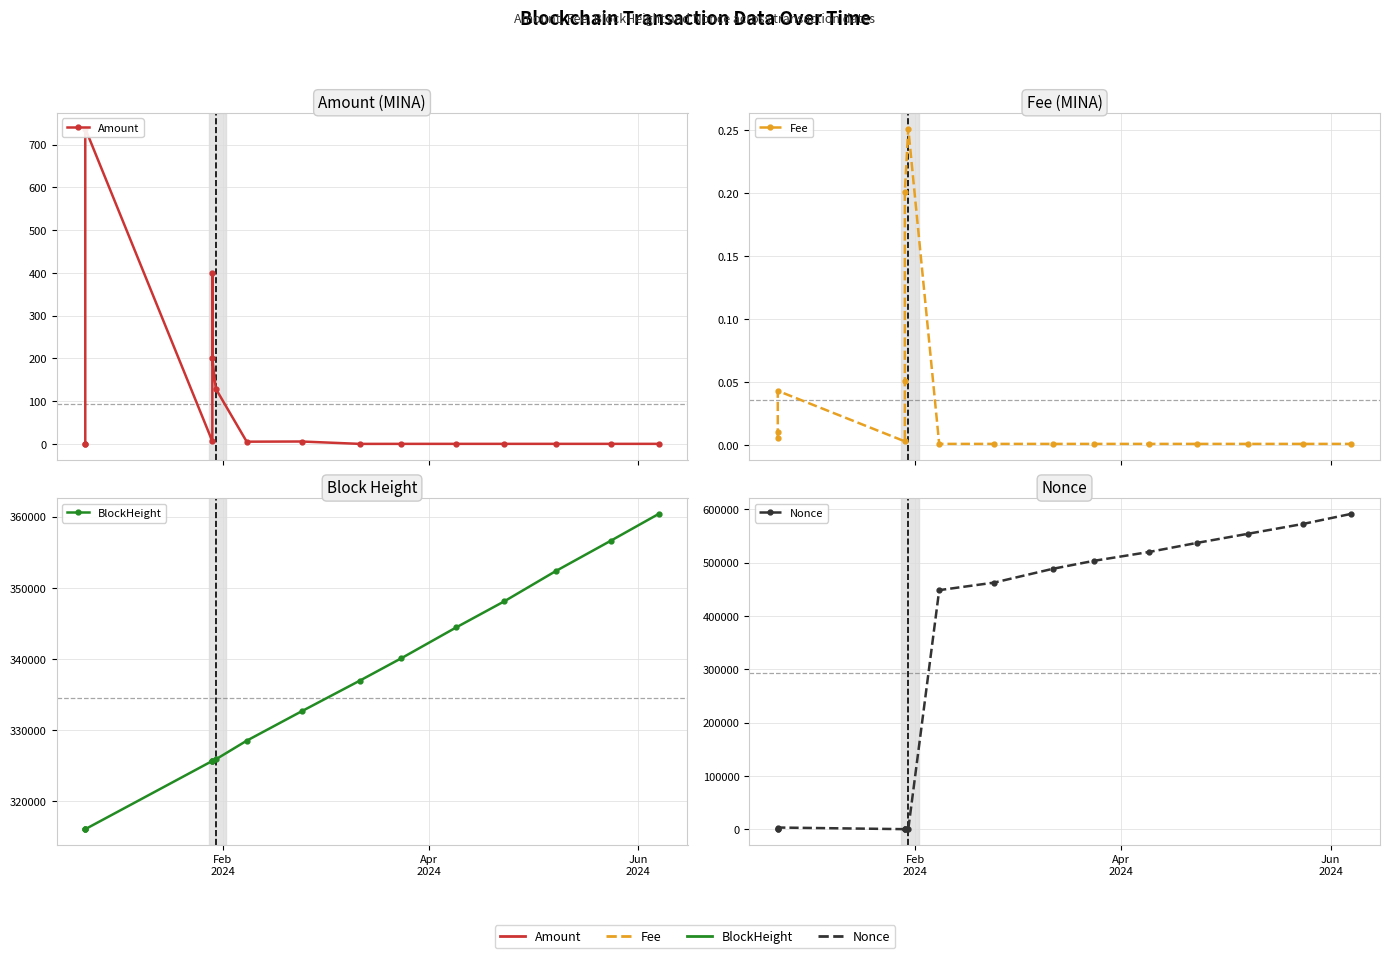

How many values in the Amount series exceed 0?

14